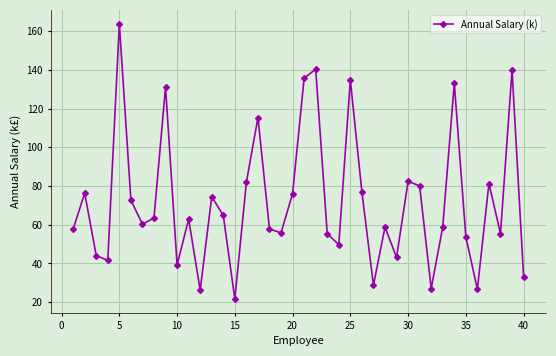

What is the value of the 32nd point from the left?

27.0